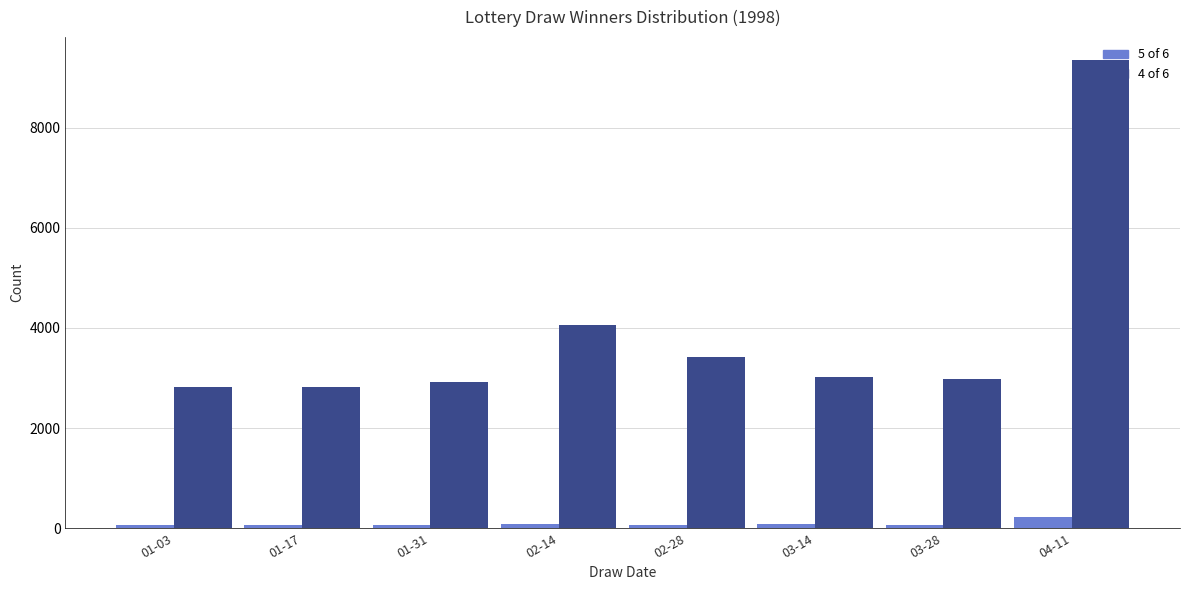

What is the total value across all series at 01-03?

2865